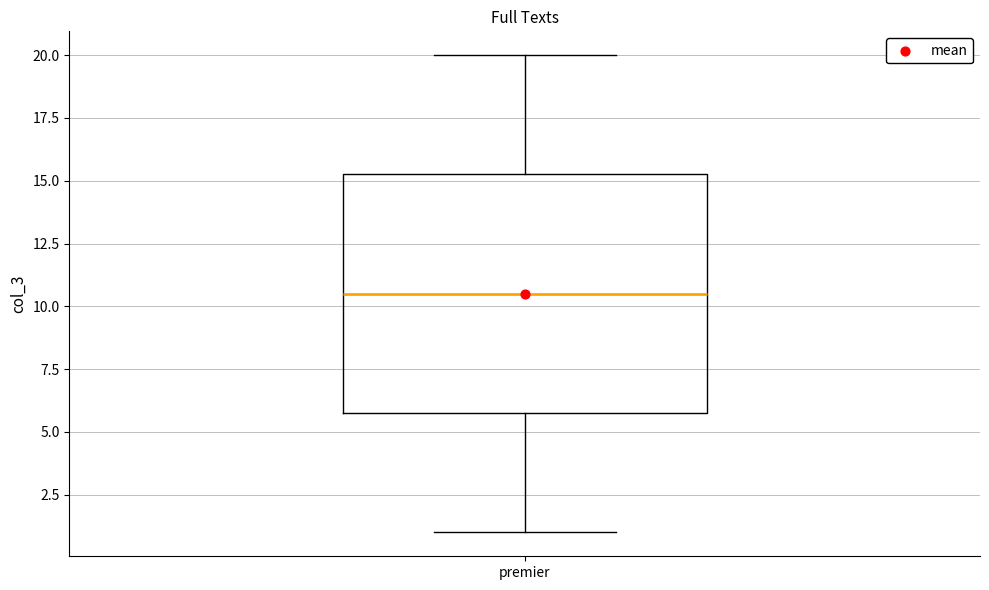

Where does the lower whisker of the box for premier end on the y-axis? The values are not printed on the chart, so give them approximately, as read against the axis.

1.0